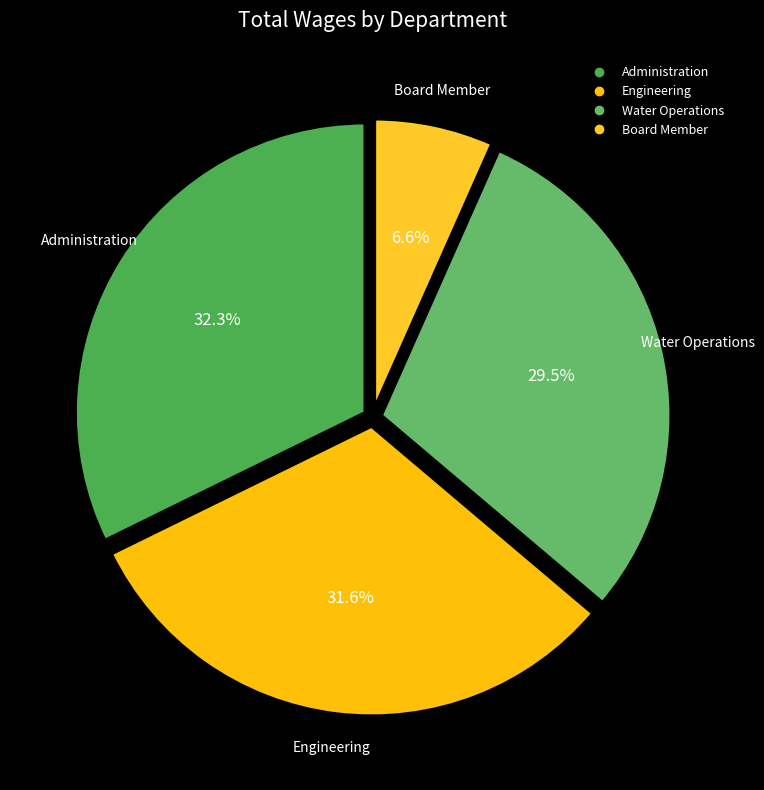

True or false: Administration accounts for 46% of the total.

False